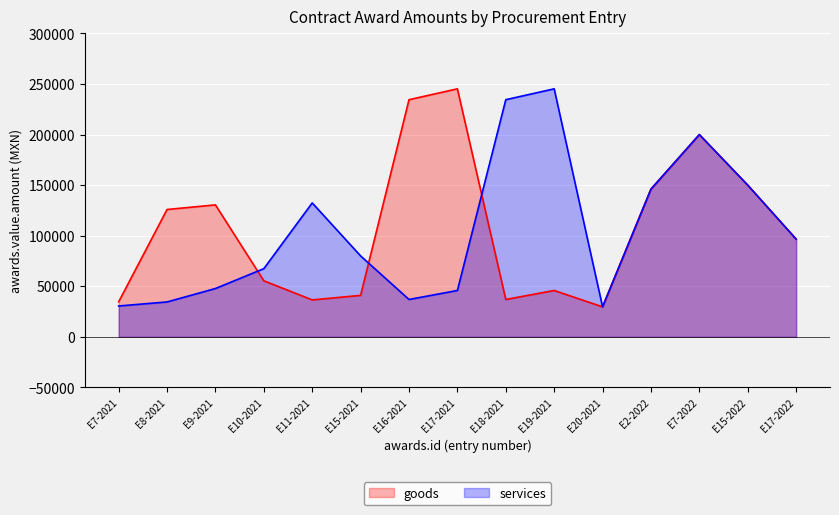

Which series ends up on top after the final intersection of services and goods?

services